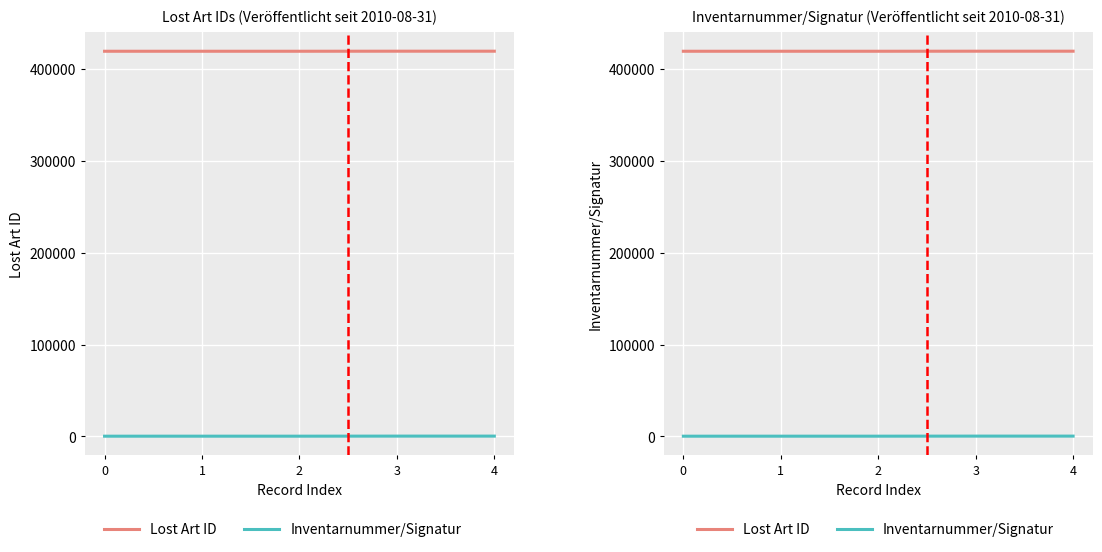

Which series has the largest range (max minus min)?

Inventarnummer/Signatur